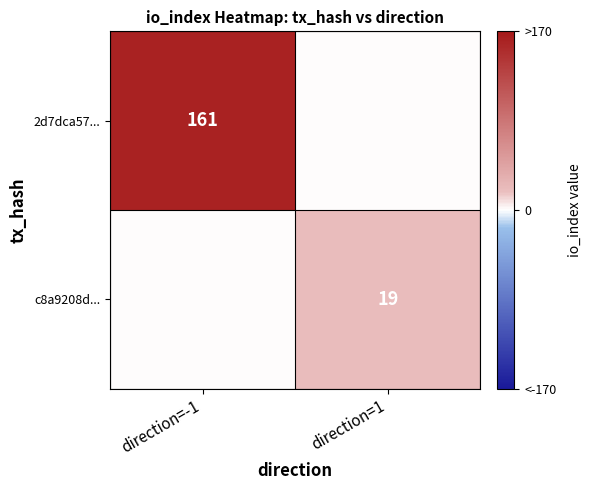

Is it true that 2d7dca57... equals 161 at direction=-1?

True